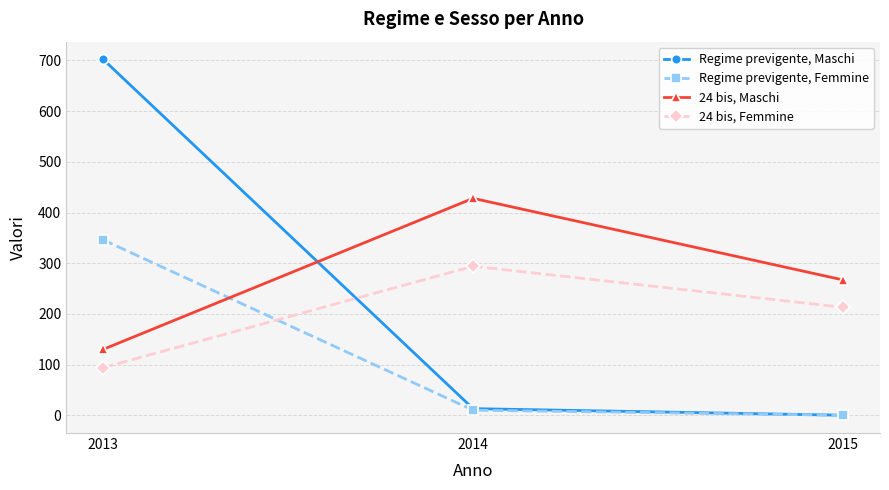

What is the total value across all series at 2015?

480